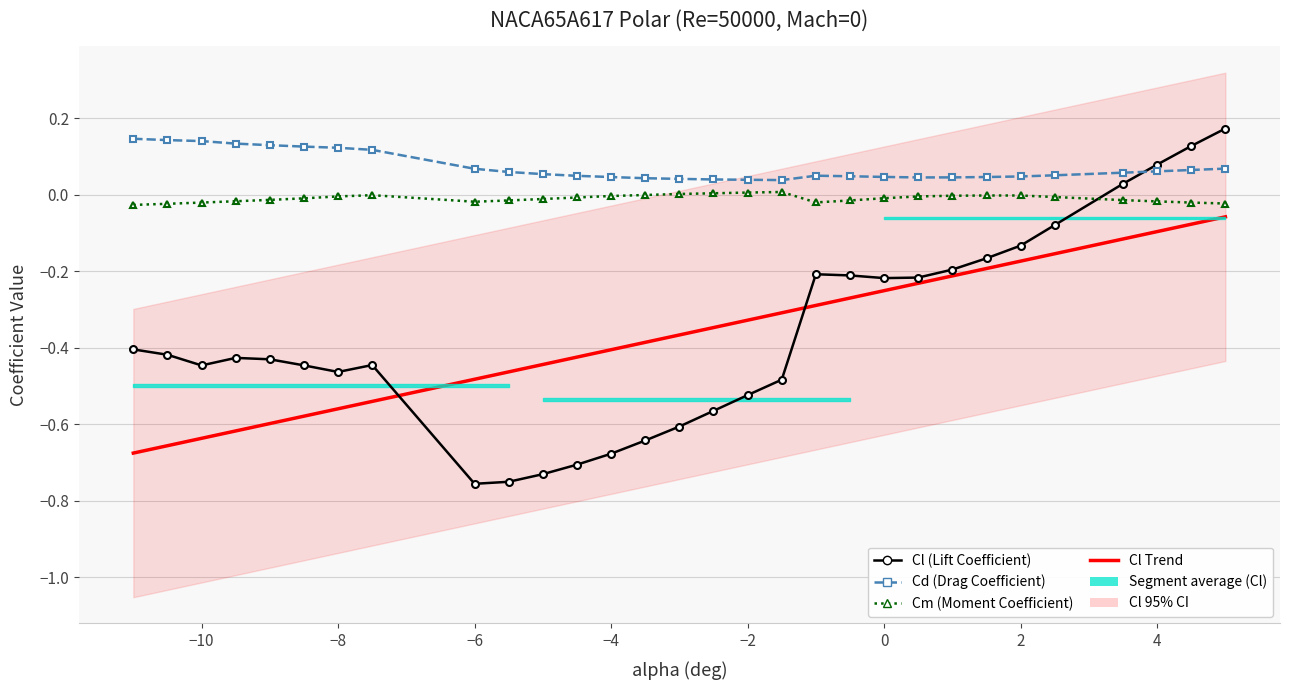

What is the maximum value shown in the chart?

0.2